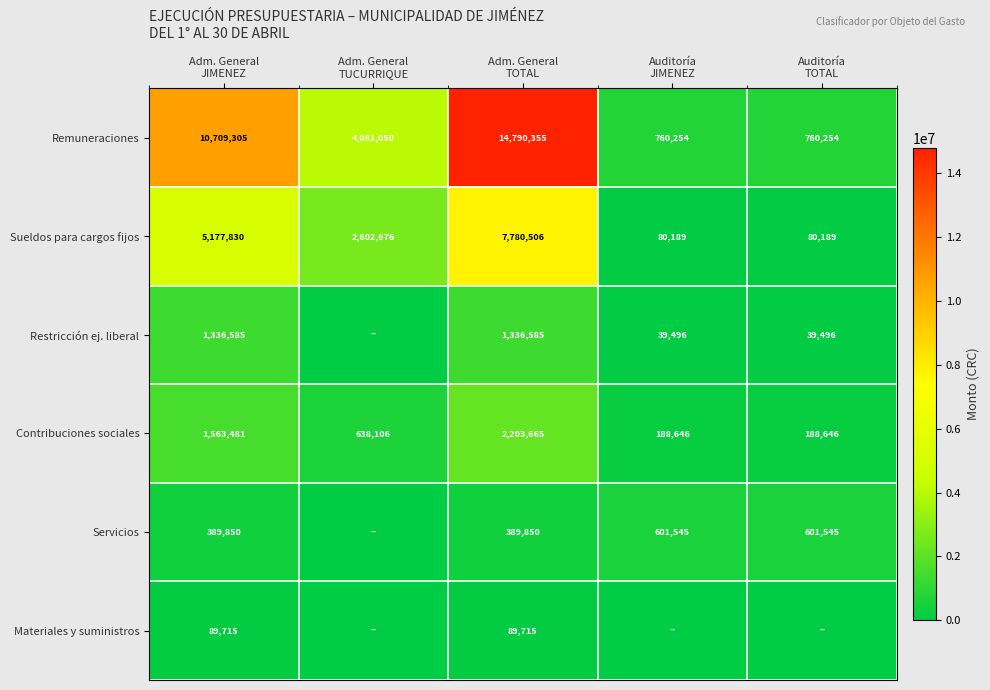

What is the average value of the Contribuciones sociales series?

956509